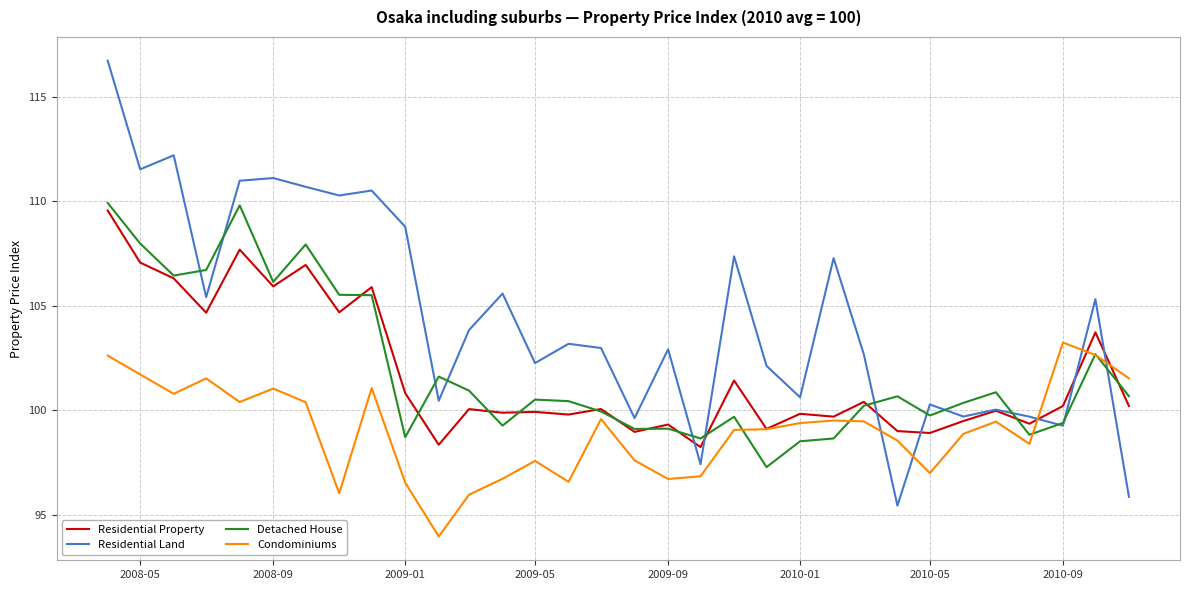

Which series has the largest total across all categories?

Residential Land